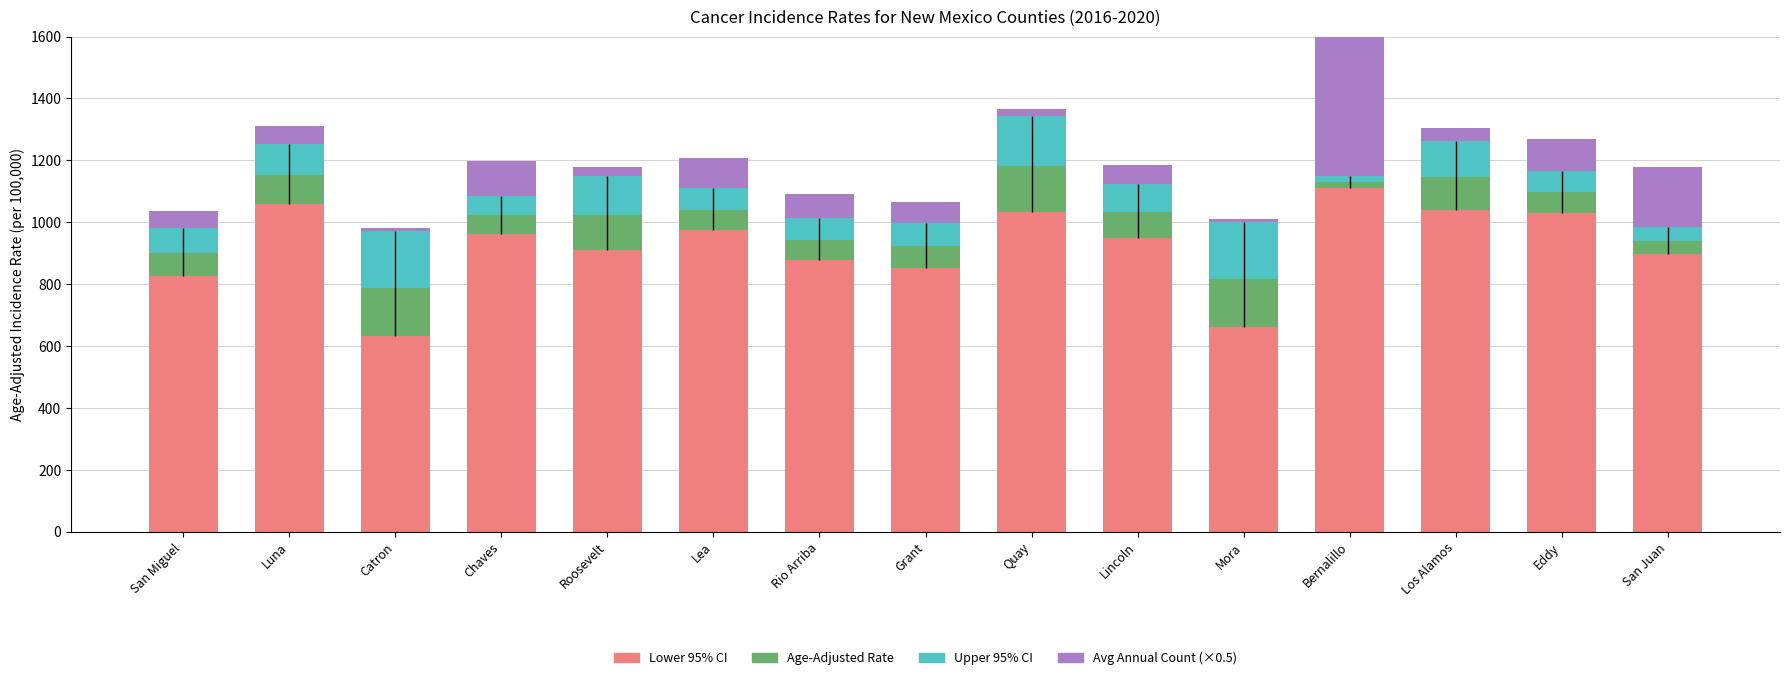

What is the greatest value displayed?

1369.5